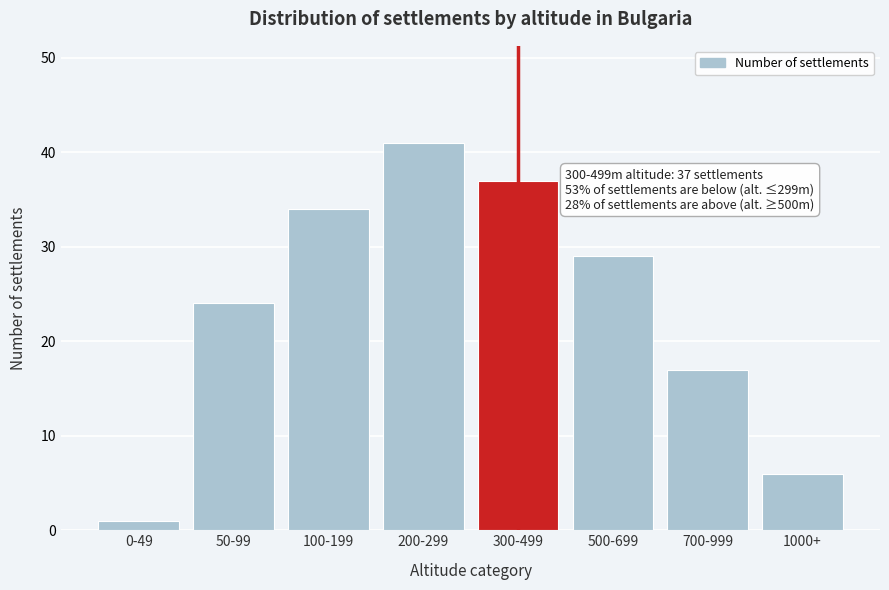

Reading left to right, extract all data points from this chart.

1	24	34	41	37	29	17	6